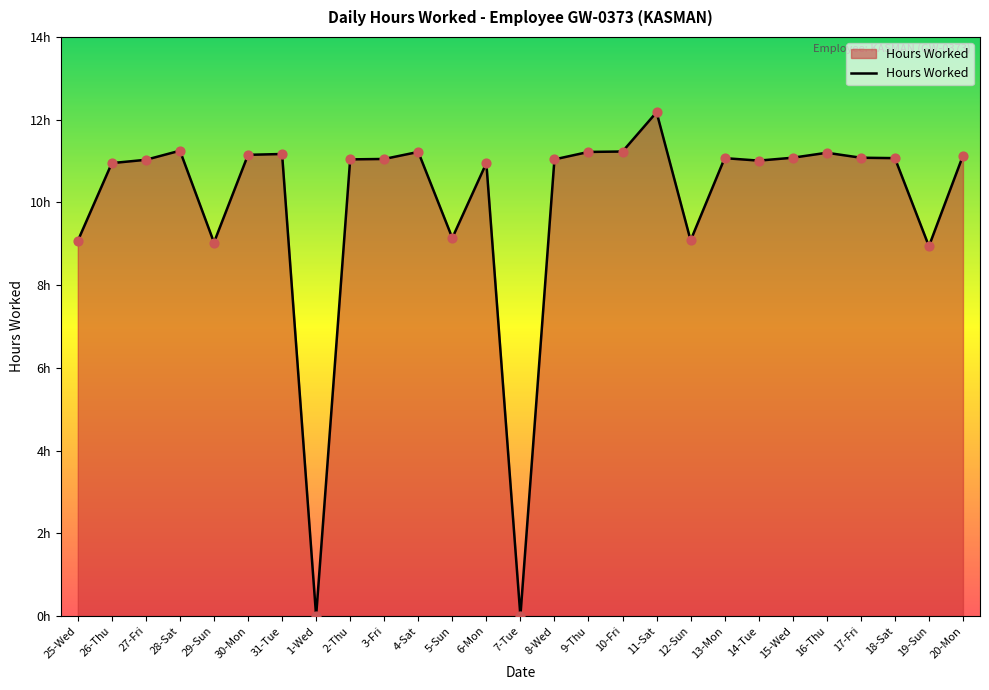

What is the ratio of the value at 20-Mon to the value at 25-Wed?

1.2